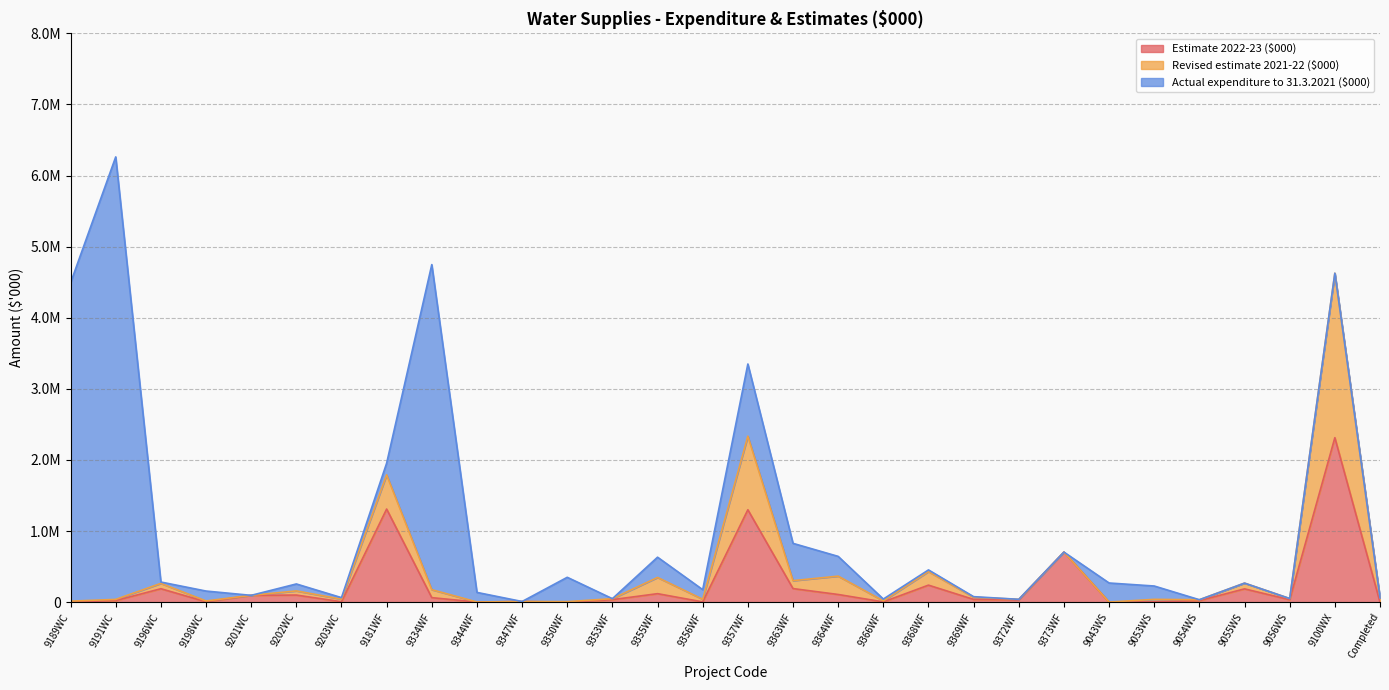

Reading left to right, list all the values displayed in this chart.

Estimate 2022-23 ($000): 9189WC=3998	9191WC=22867	9196WC=189520	9198WC=6115	9201WC=96535	9202WC=100500	9203WC=6411	9181WF=1310000	9334WF=64035	9344WF=1865	9347WF=10002	9350WF=101	9353WF=35920	9355WF=120000	9356WF=4402	9357WF=1300000	9363WF=191547	9364WF=108532	9366WF=4500	9368WF=240000	9369WF=39350	9372WF=31370	9373WF=705000	9043WS=1000	9053WS=5000	9054WS=21800	9055WS=187660	9056WS=34750	9100WX=2313730	Completed=0
Revised estimate 2021-22 ($000): 9189WC=10874	9191WC=16500	9196WC=75000	9198WC=11230	9201WC=0	9202WC=58328	9203WC=36270	9181WF=481000	9334WF=112000	9344WF=1348	9347WF=0	9350WF=7832	9353WF=13690	9355WF=228000	9356WF=37135	9357WF=1035000	9363WF=111548	9364WF=258000	9366WF=14000	9368WF=190388	9369WF=30150	9372WF=9200	9373WF=0	9043WS=1500	9053WS=35000	9054WS=13000	9055WS=80882	9056WS=16890	9100WX=2312980	Completed=62100
Actual expenditure to 31.3.2021 ($000): 9189WC=4476048	9191WC=6223033	9196WC=19362	9198WC=139555	9201WC=0	9202WC=97912	9203WC=21583	9181WF=164519	9334WF=4571845	9344WF=134648	9347WF=0	9350WF=342385	9353WF=0	9355WF=284987	9356WF=134863	9357WF=1014997	9363WF=524468	9364WF=277918	9366WF=25918	9368WF=23770	9369WF=8445	9372WF=0	9373WF=0	9043WS=267613	9053WS=187728	9054WS=0	9055WS=0	9056WS=0	9100WX=0	Completed=0